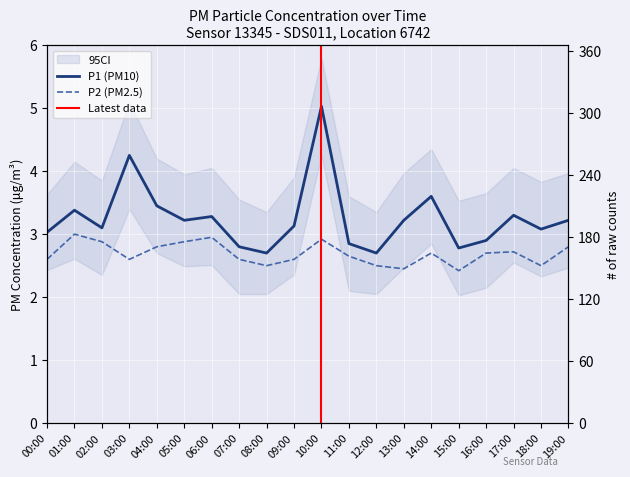

What is the difference between the maximum and second lowest values in the P2 series?

0.5